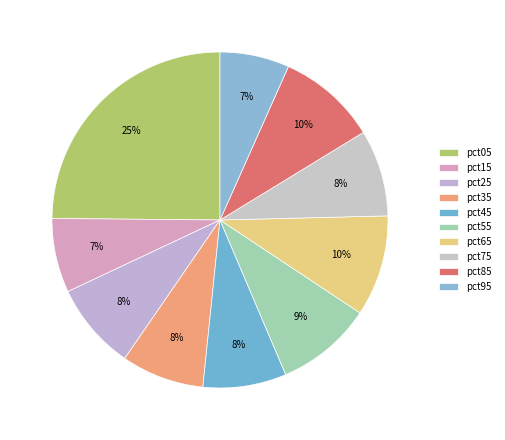

Count the number of slices in the pie.

10